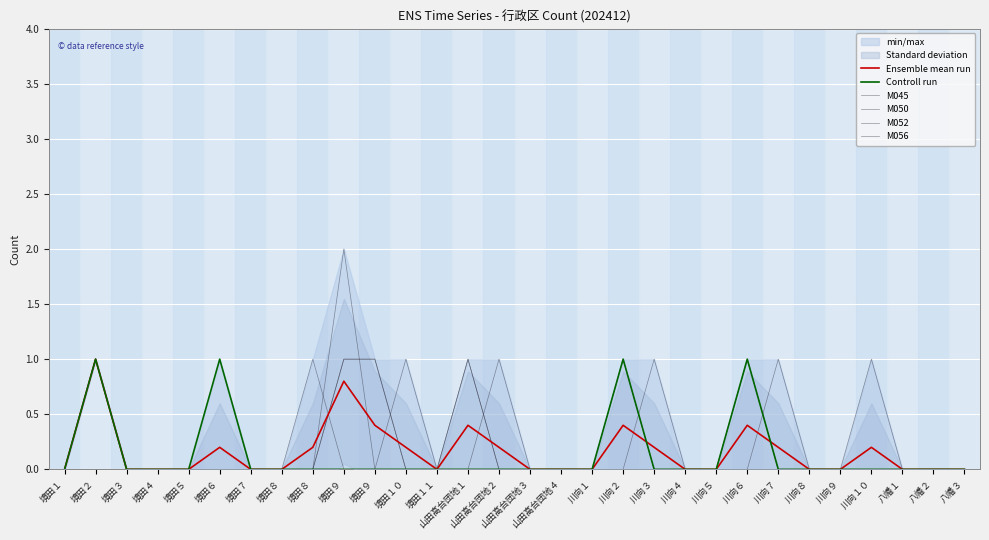

How many Ensemble mean run values are between 0 and 1?

30